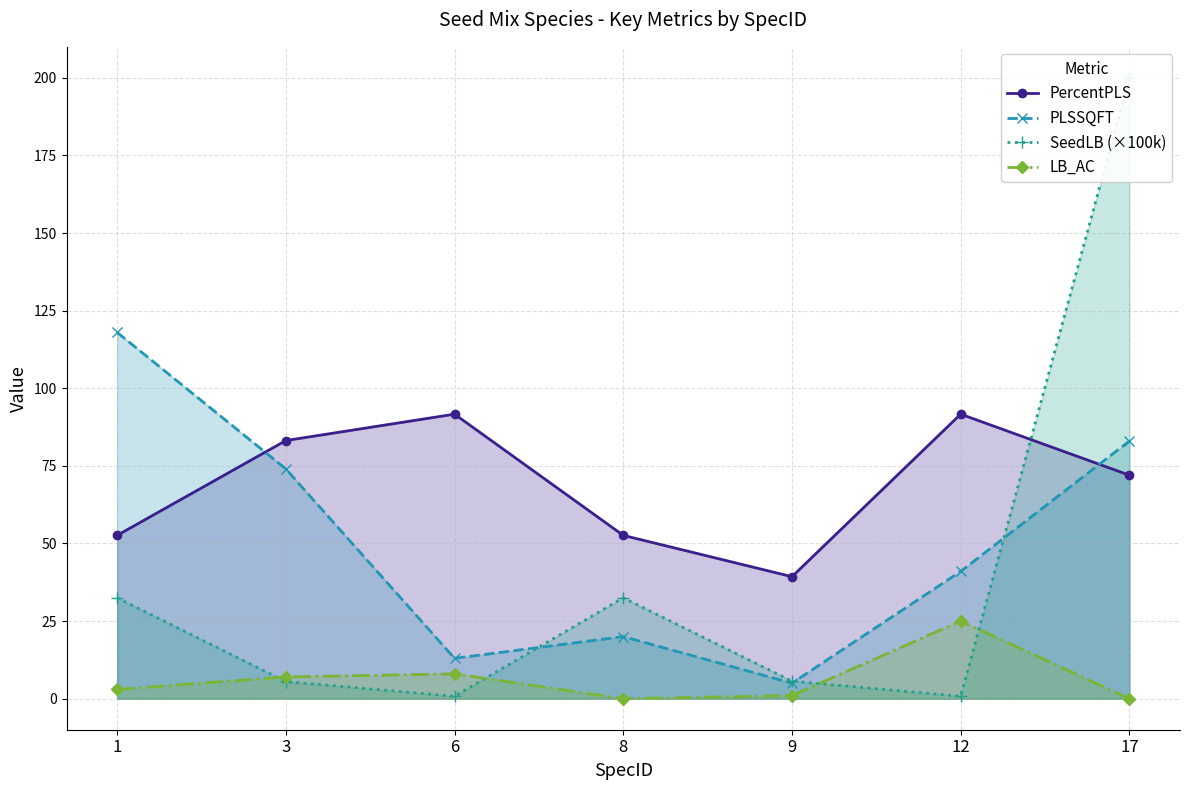

Where is SeedLB (×100k) nearest to the value 100?

1